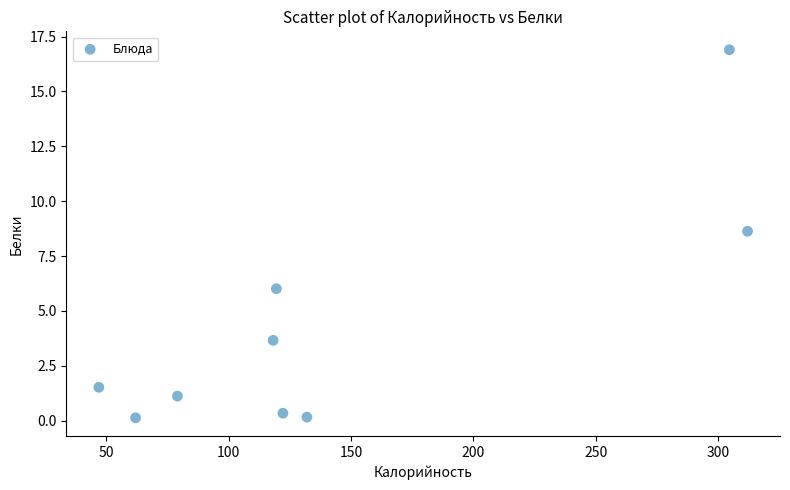

What is the average Y value?

4.3